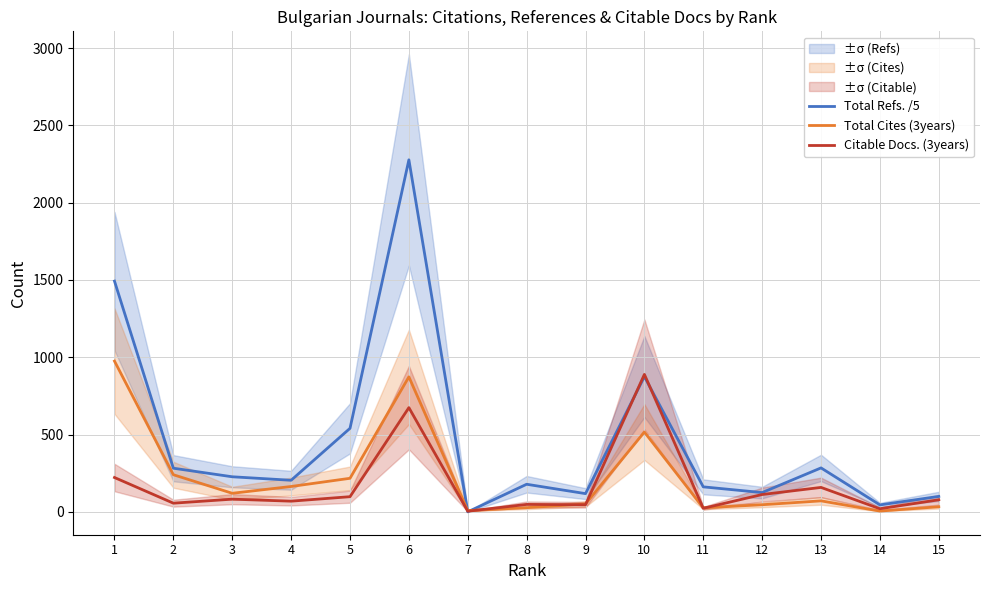

What is the highest value of the Citable Docs. (3years) series?

889.0